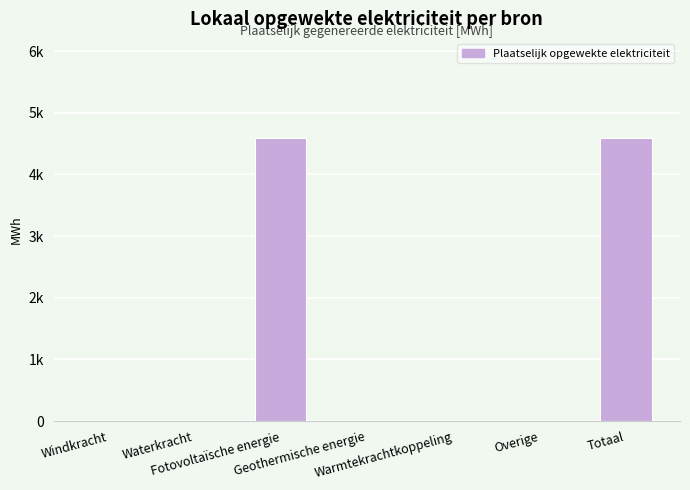

Are the bars horizontal?

No